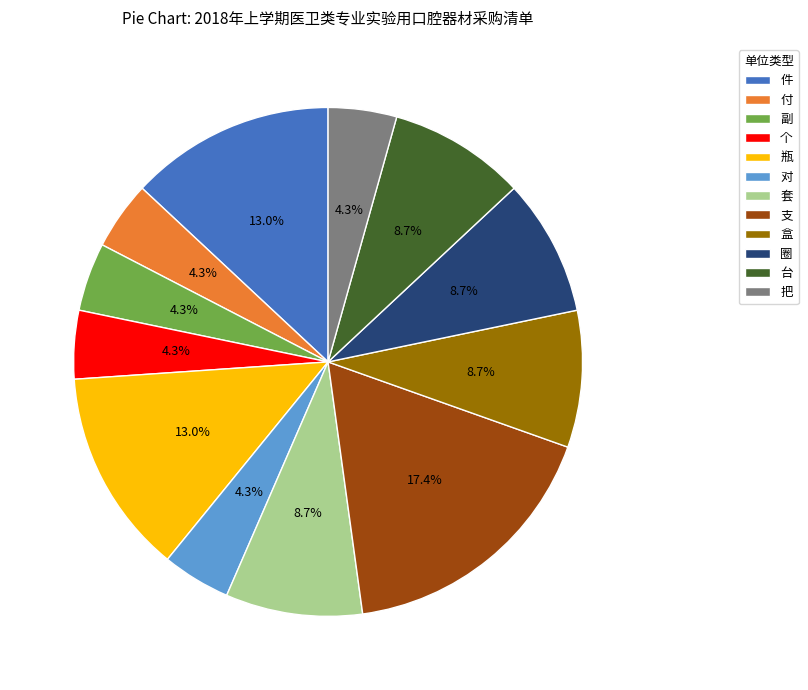

What is the ratio of the value at 瓶 to the value at 付?

3.0